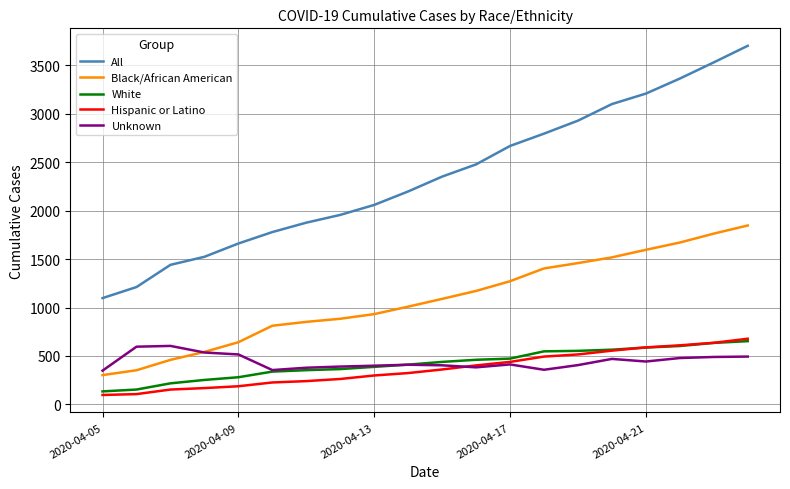

Which series has the largest total across all categories?

All